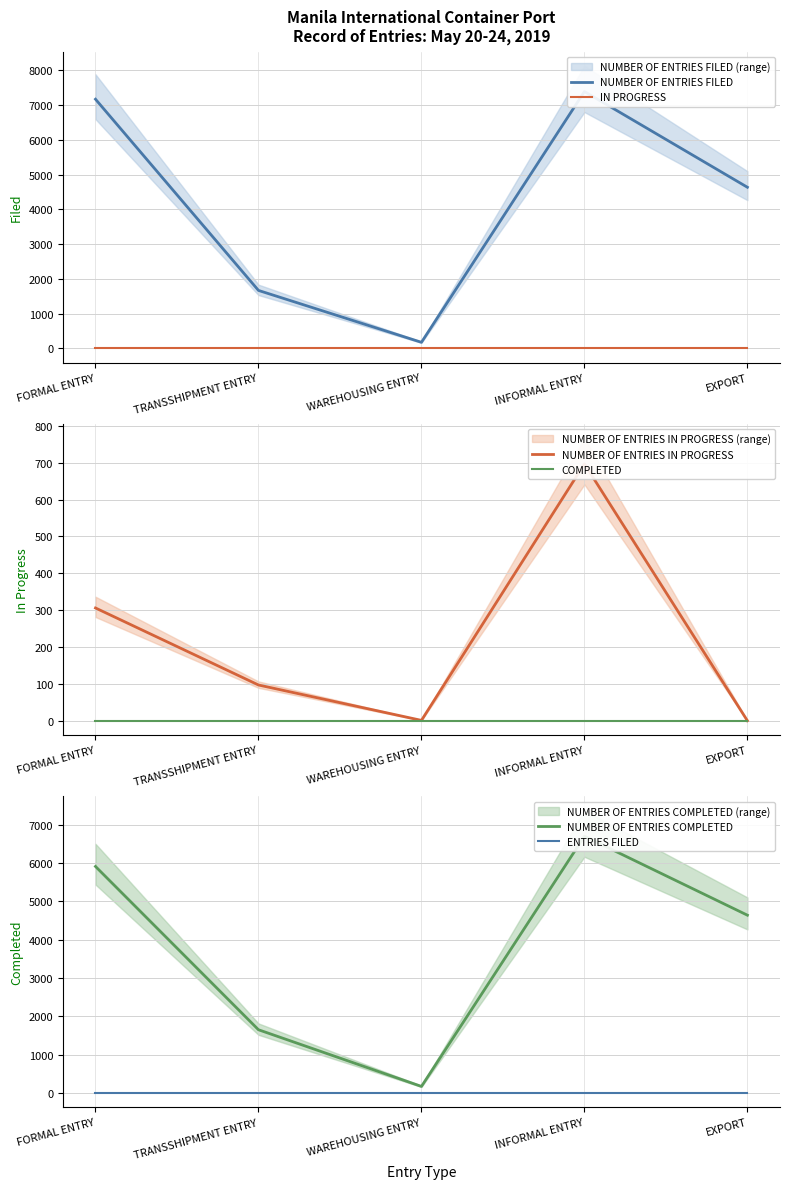

What is the difference between the second highest and minimum values in the NUMBER OF ENTRIES COMPLETED series?

5733